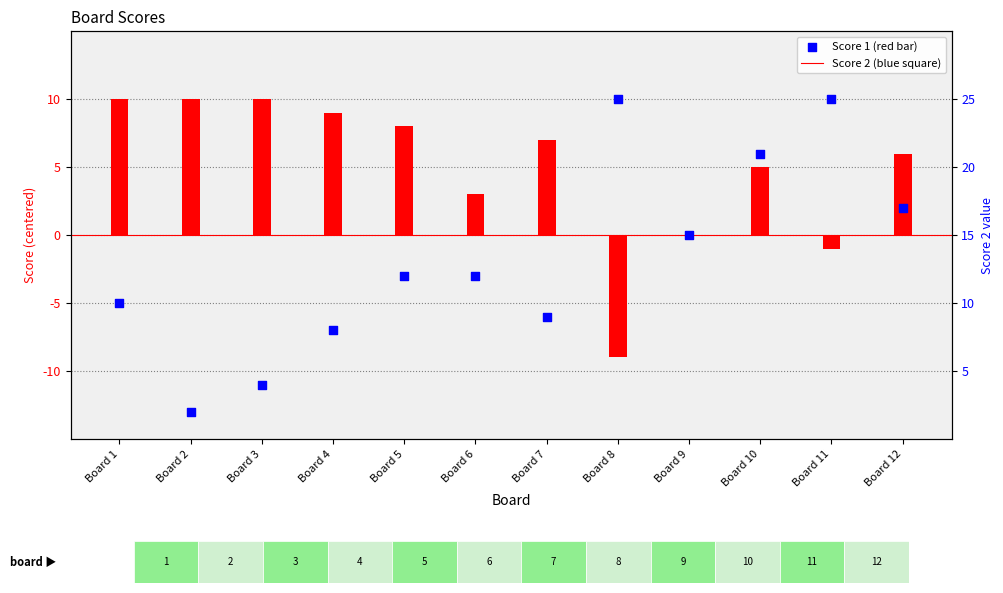

What are all the series names shown in the legend?

Score 1, Score 2